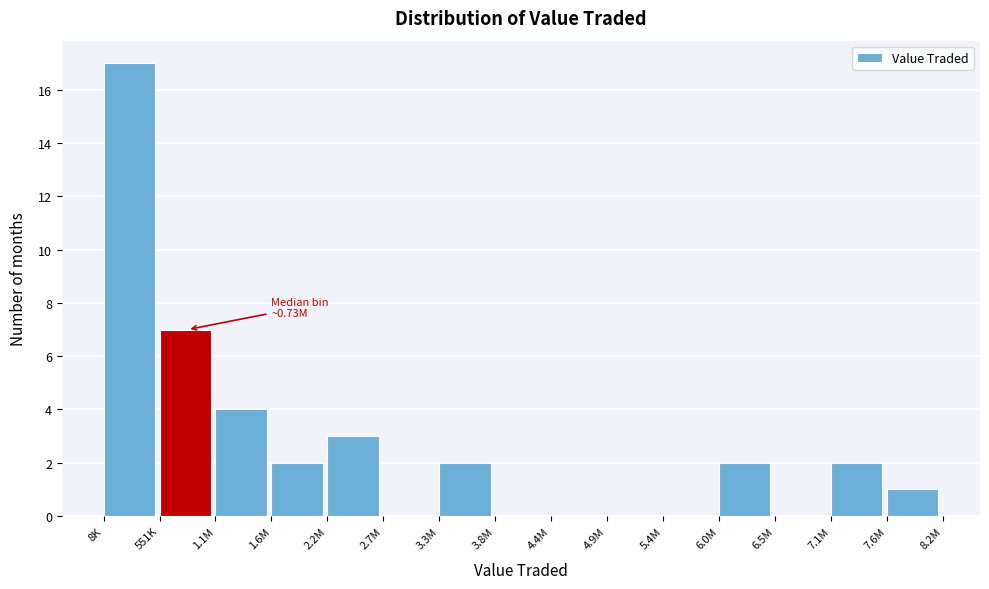

Reading left to right, transcribe all the data shown in this chart.

8K=17	551K=7	1.1M=4	1.6M=2	2.2M=3	2.7M=0	3.3M=2	3.8M=0	4.4M=0	4.9M=0	5.4M=0	6.0M=2	6.5M=0	7.1M=2	7.6M=1